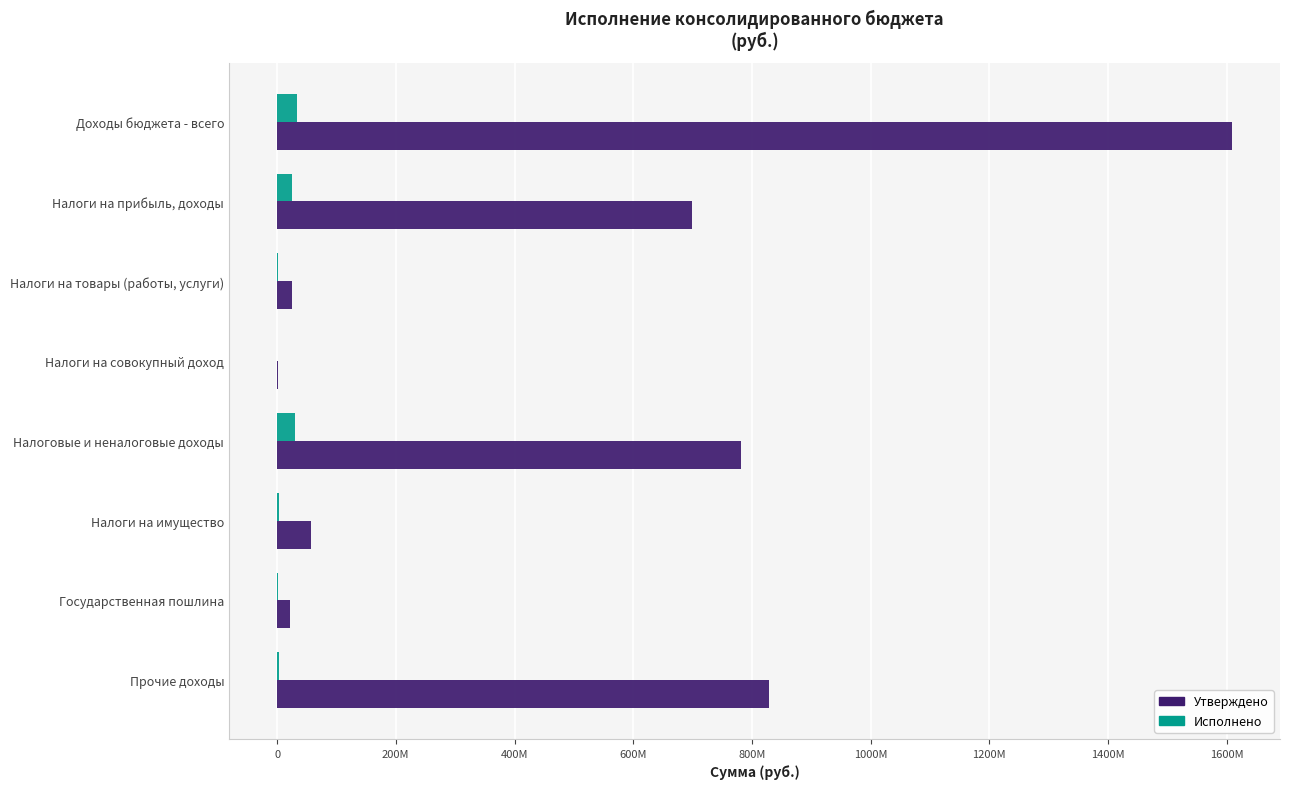

What is the lowest value of the Исполнено series?

-527633.4